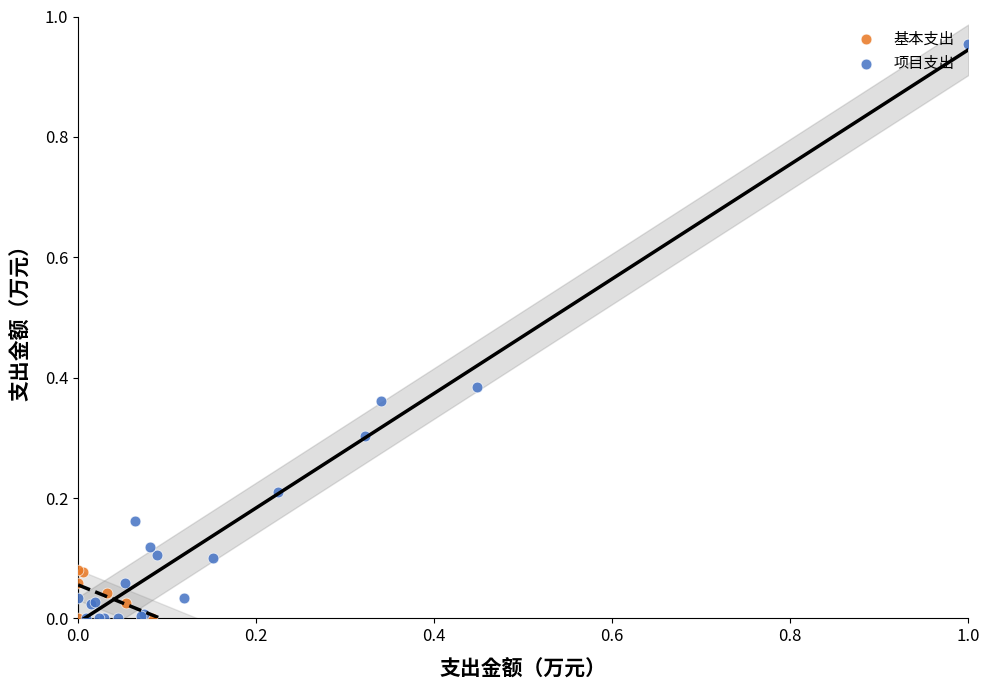

Which series has the widest spread of Y values?

项目支出